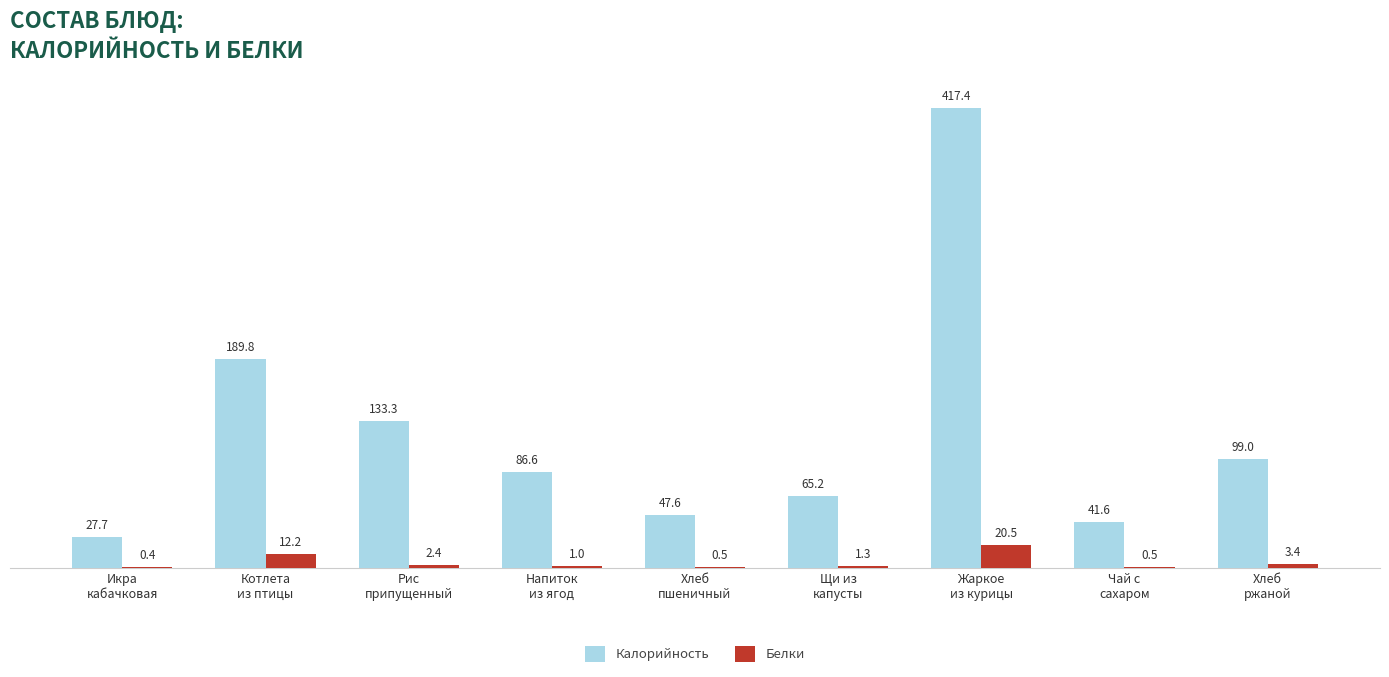

What is the sum of all Белки values?

42.2